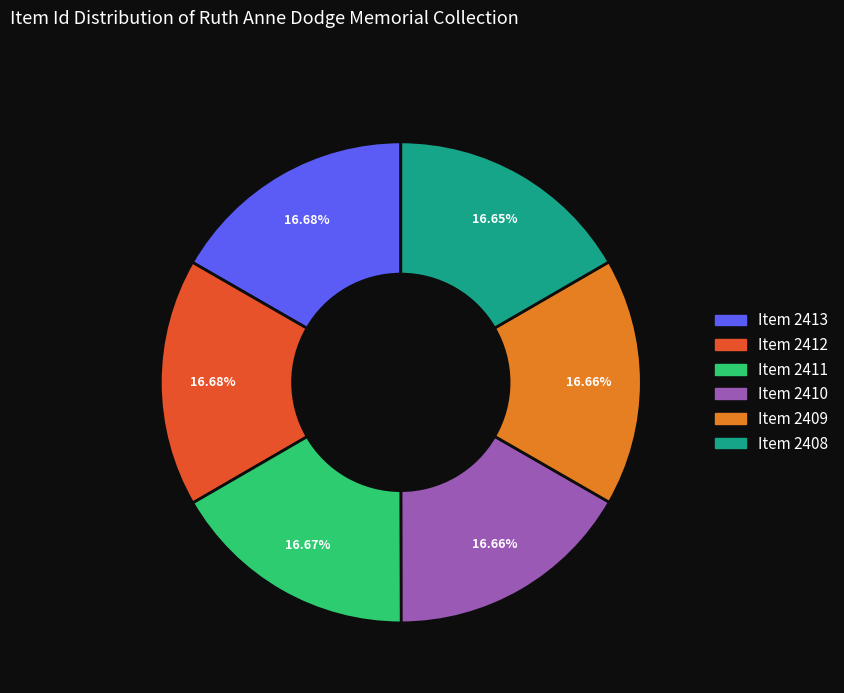

Approximately how many times larger is the value at Item 2412 compared to Item 2408?

1.0